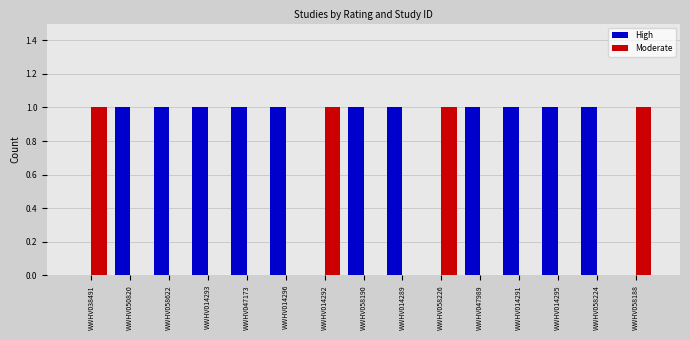

The Moderate series shows 0 at WWHV014295. True or false?

True